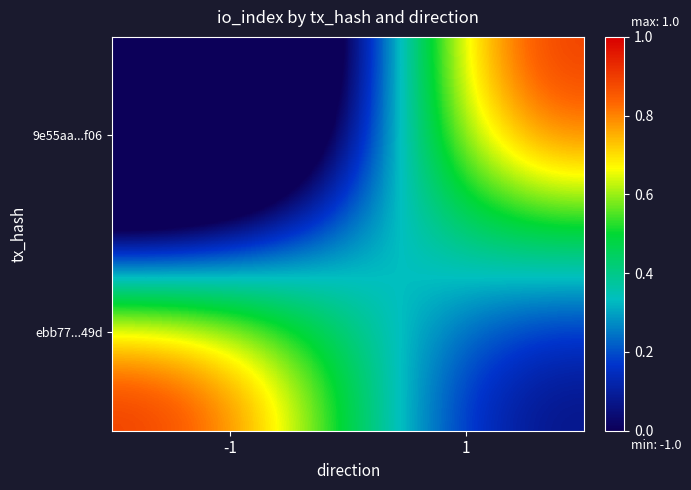

Which label corresponds to the smallest value in the chart?

-1